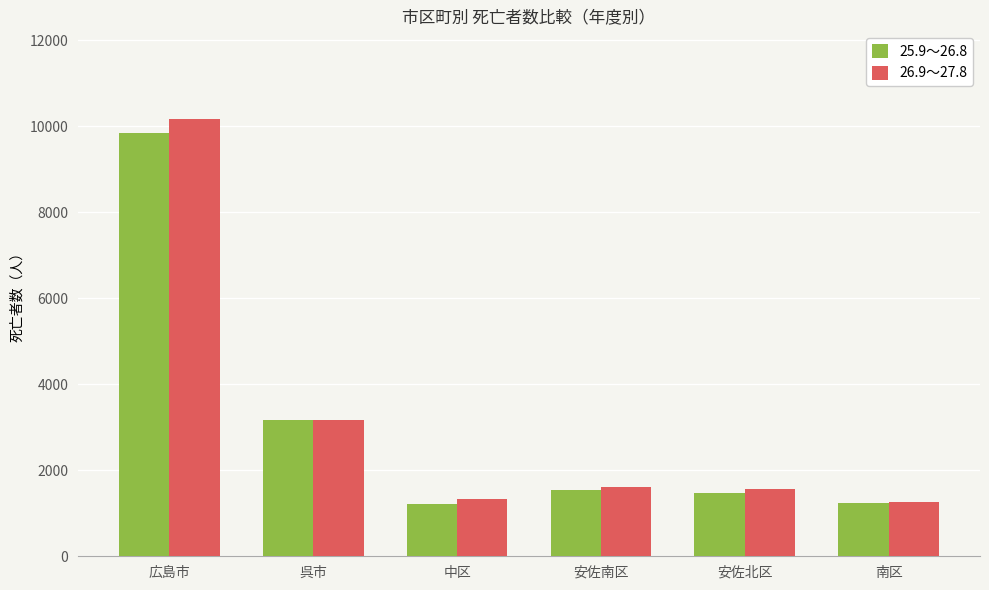

What is the maximum value for 26.9～27.8?

10174